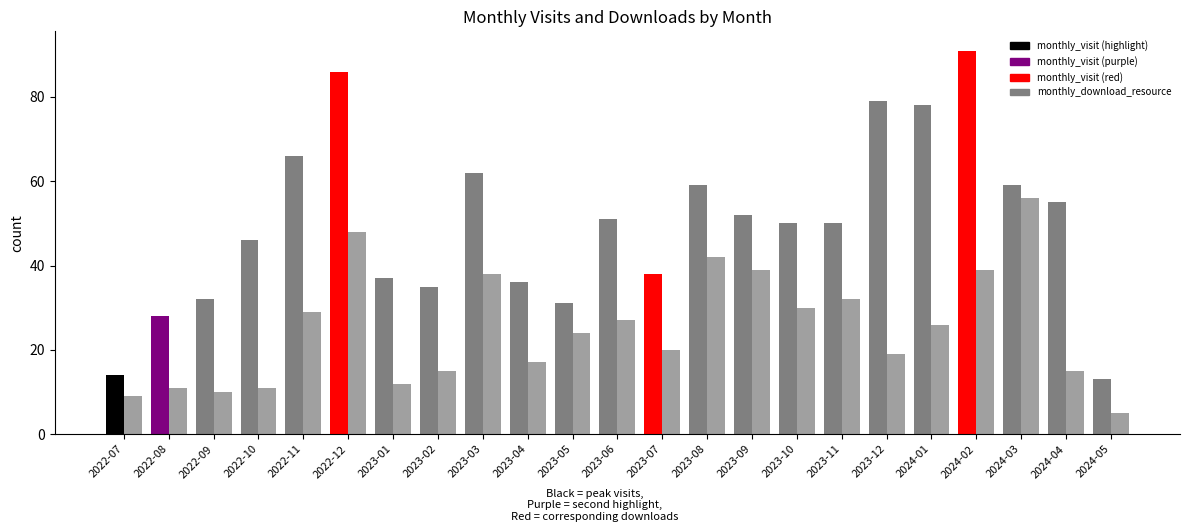

Which category has the lowest value in the monthly_visit series?

2024-05